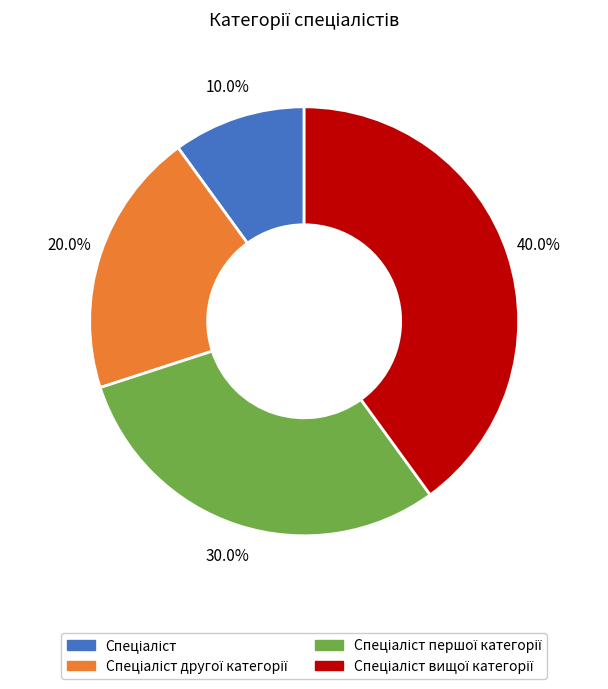

Does any single category account for the majority?

No